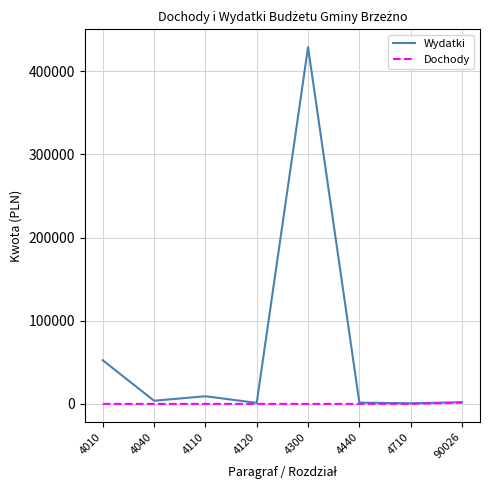

Is the value of Wydatki at 4300 greater than the value of Dochody at 4040?

Yes